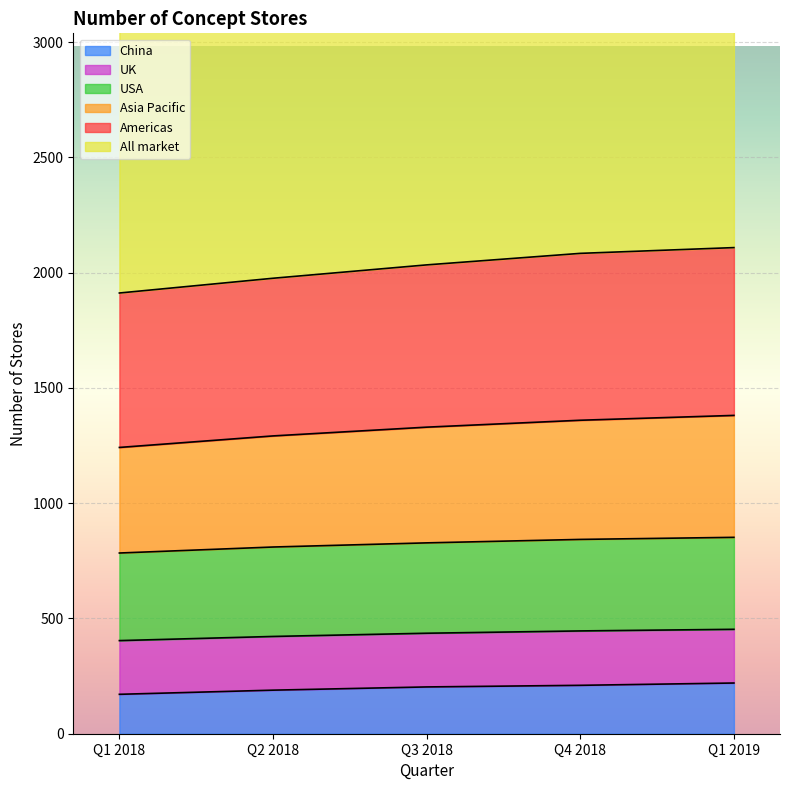

How many data points in Asia Pacific are less than 502?

3